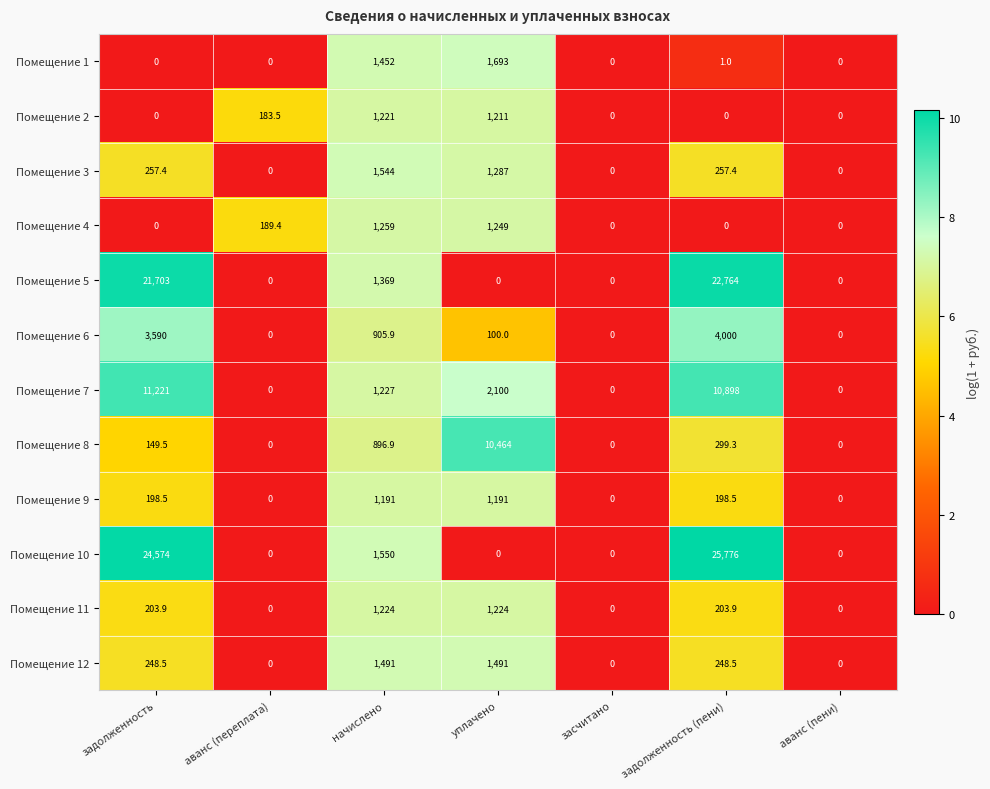

What is the sum of the Помещение 6 values at аванс (переплата) and начислено?

905.9